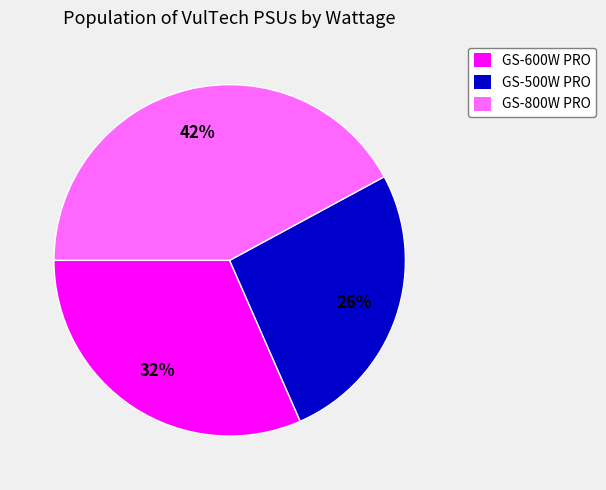

To the nearest percent, what portion does GS-500W PRO represent?

26%